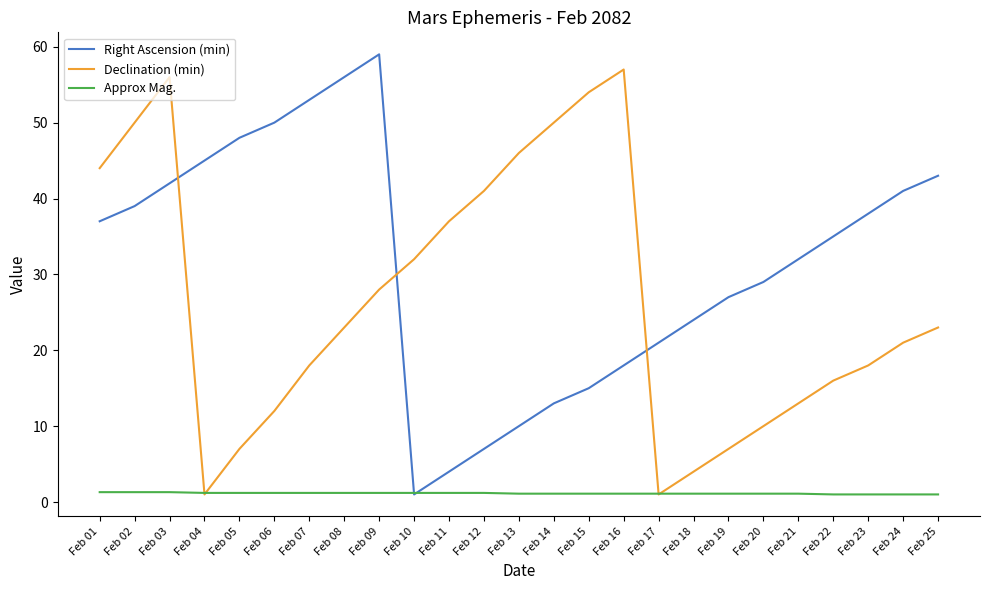

What is the maximum value for Right Ascension (min)?

59.0